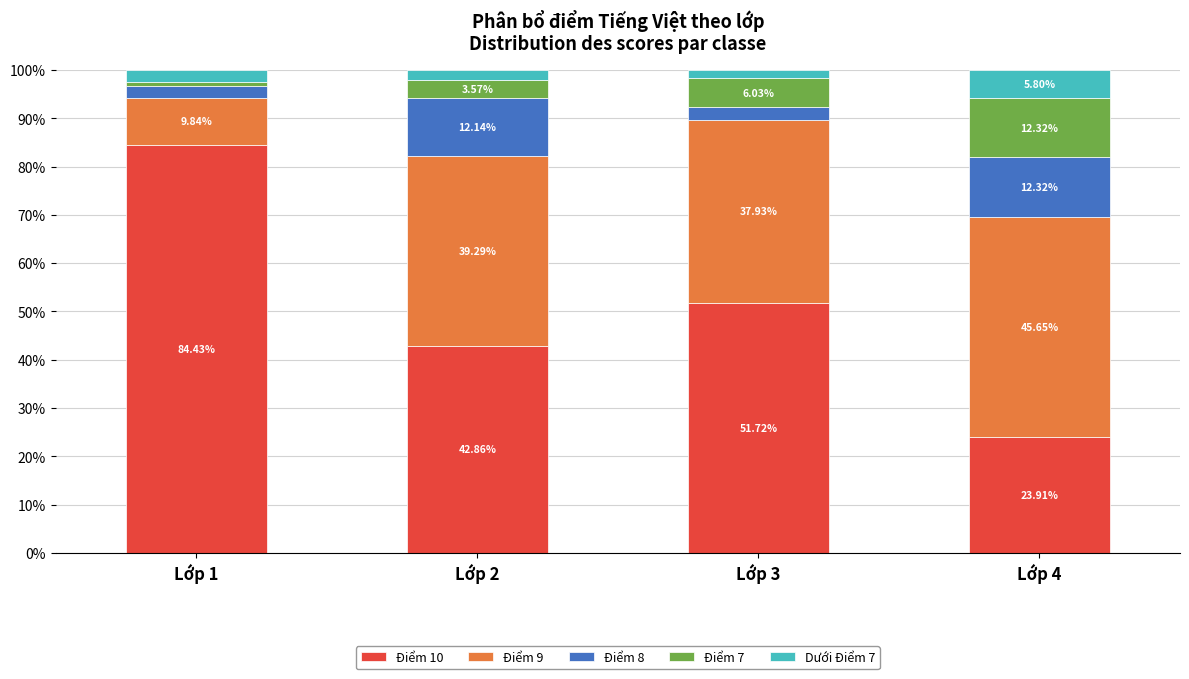

Rank the categories by Điểm 10 value from lowest to highest.

Lớp 4, Lớp 2, Lớp 3, Lớp 1